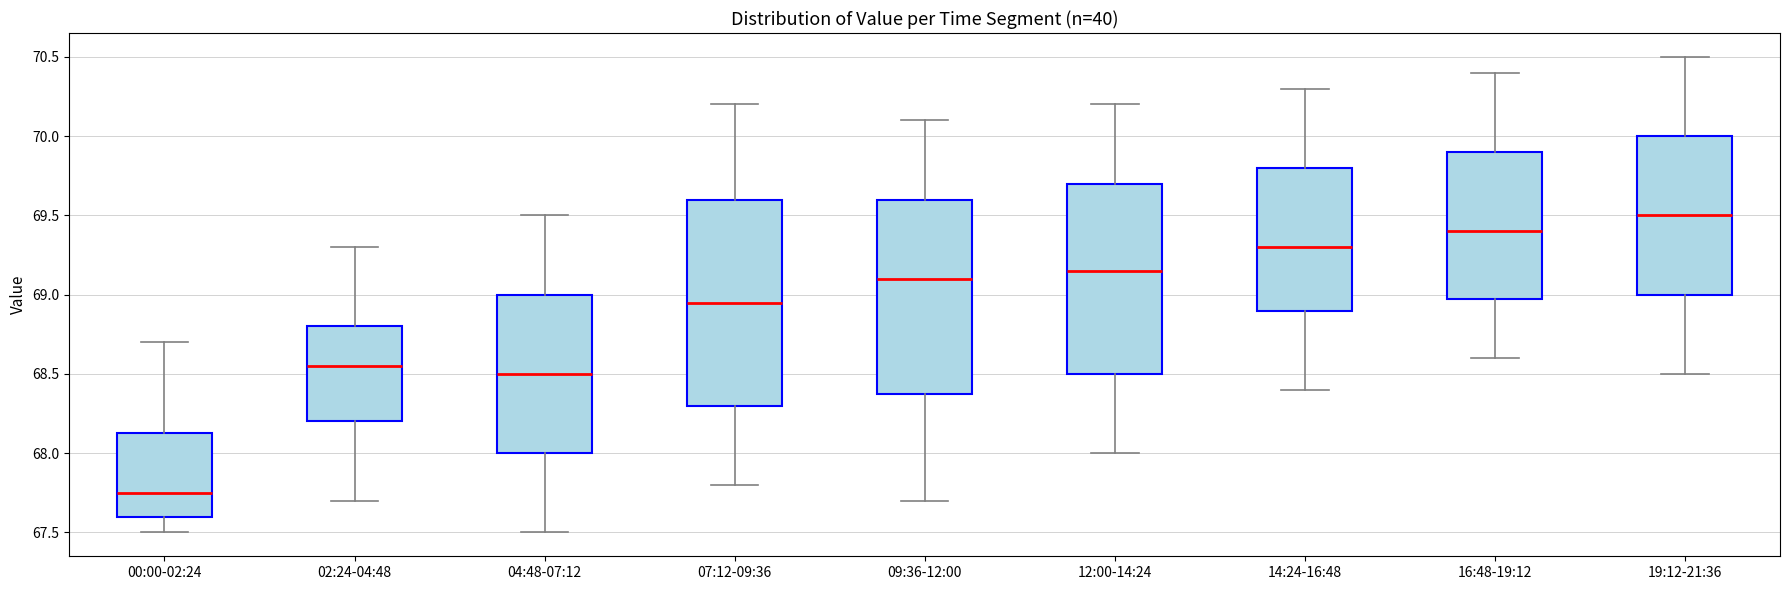

Comparing the boxes themselves (not the whiskers), which one is the tallest?

07:12-09:36